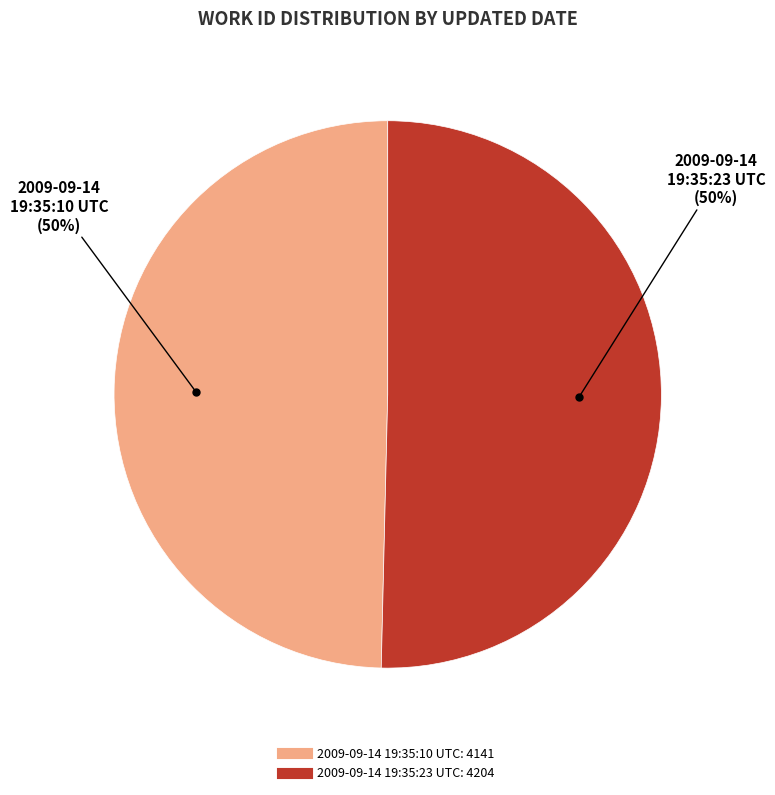

Approximately how many times larger is the value at 2009-09-14 19:35:23 UTC compared to 2009-09-14 19:35:10 UTC?

1.0